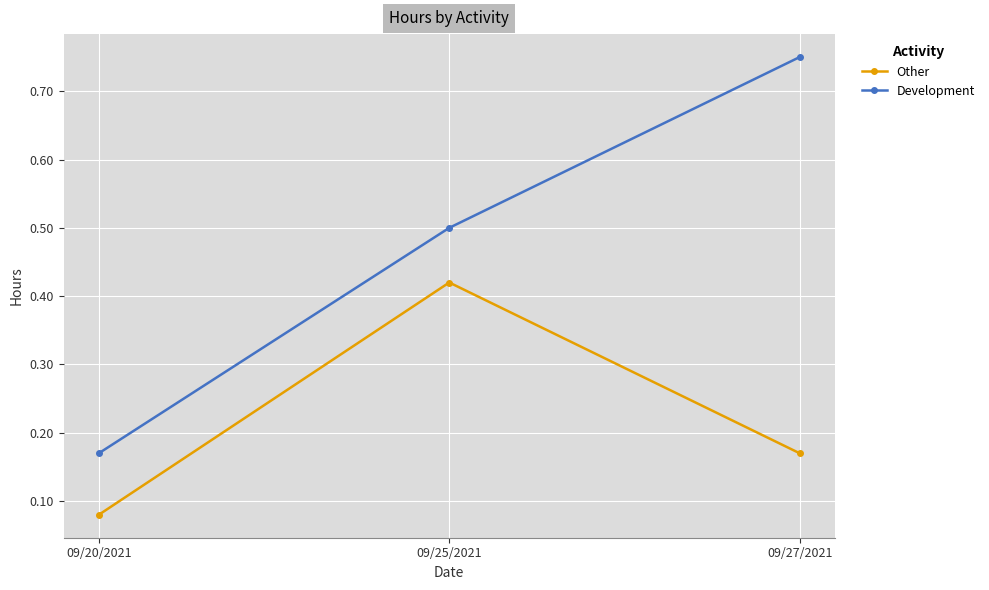

List the series in order of their peak value, lowest first.

Other, Development